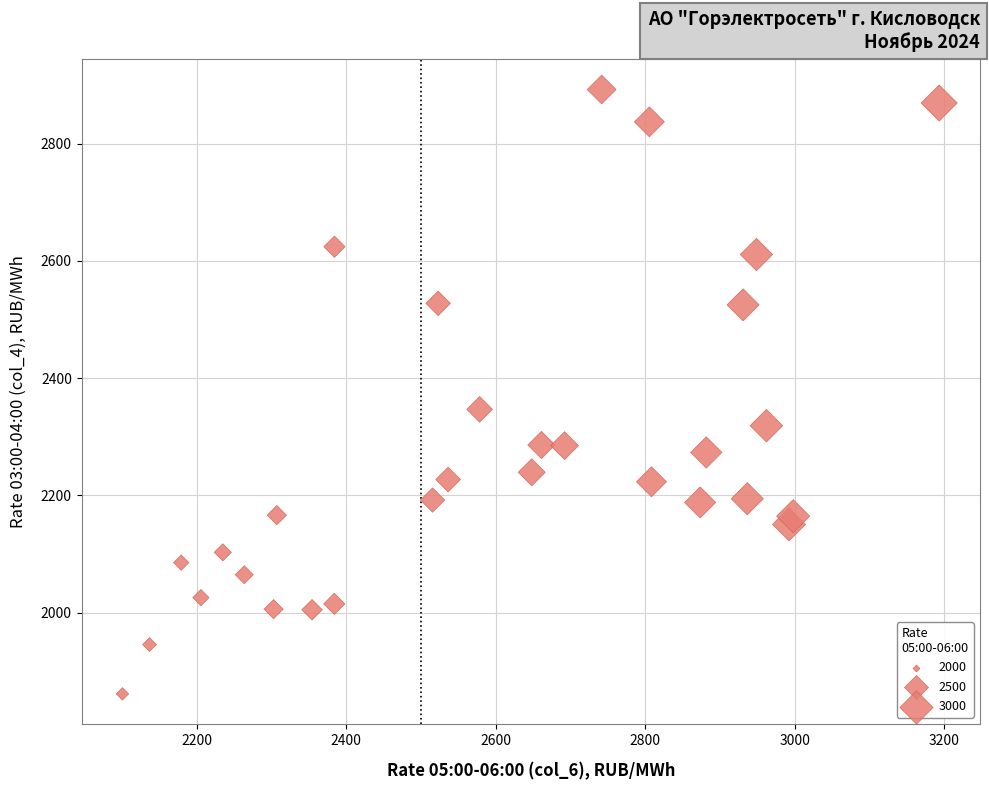

What Y value in the scatter plot is closest to 2376?

2346.8